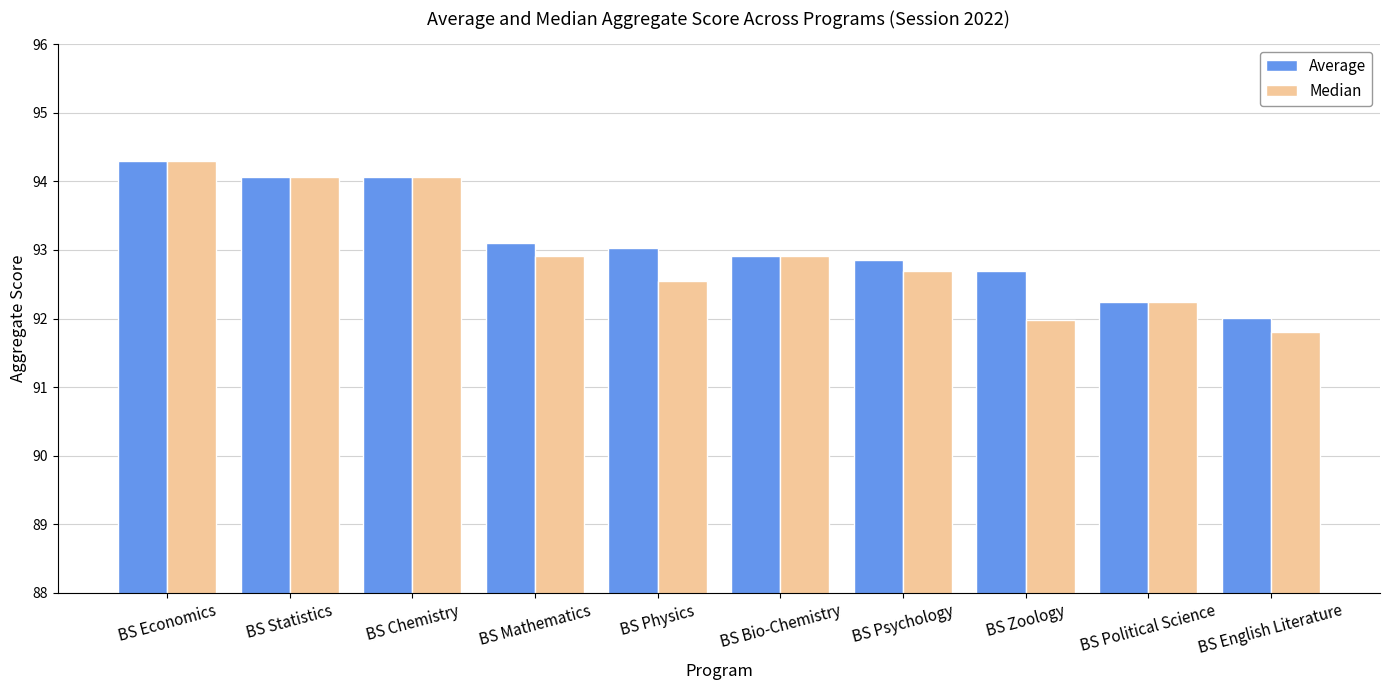

What is the difference between the maximum and minimum values in the Median series?

2.5